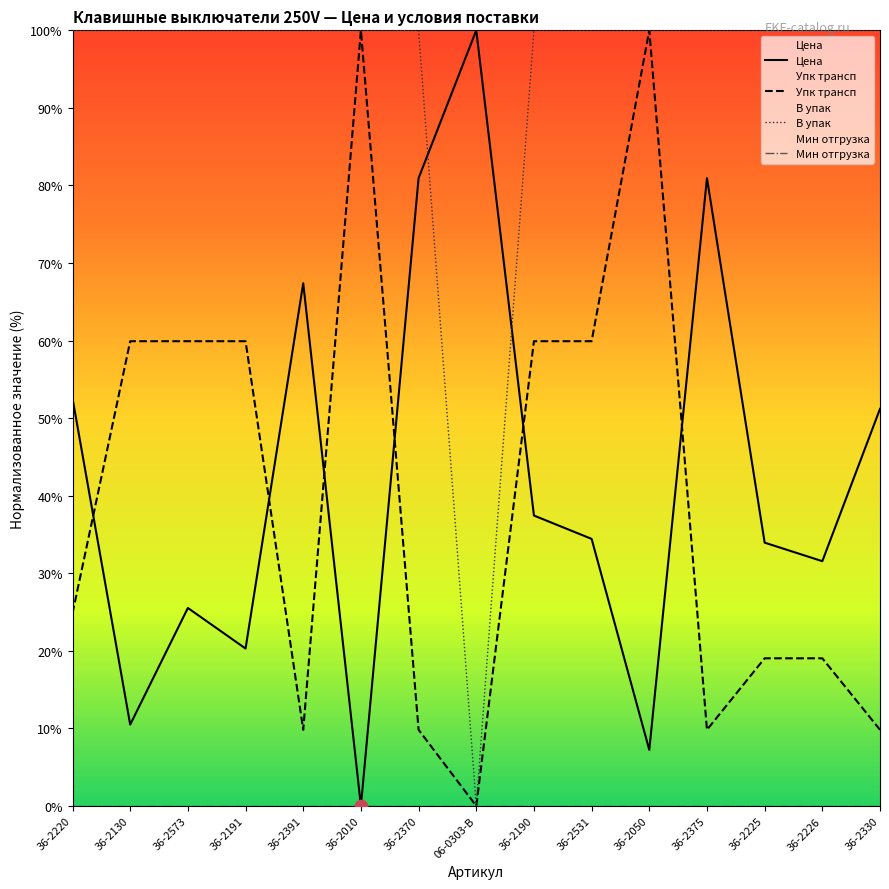

Which series contains the lowest Y value?

Цена